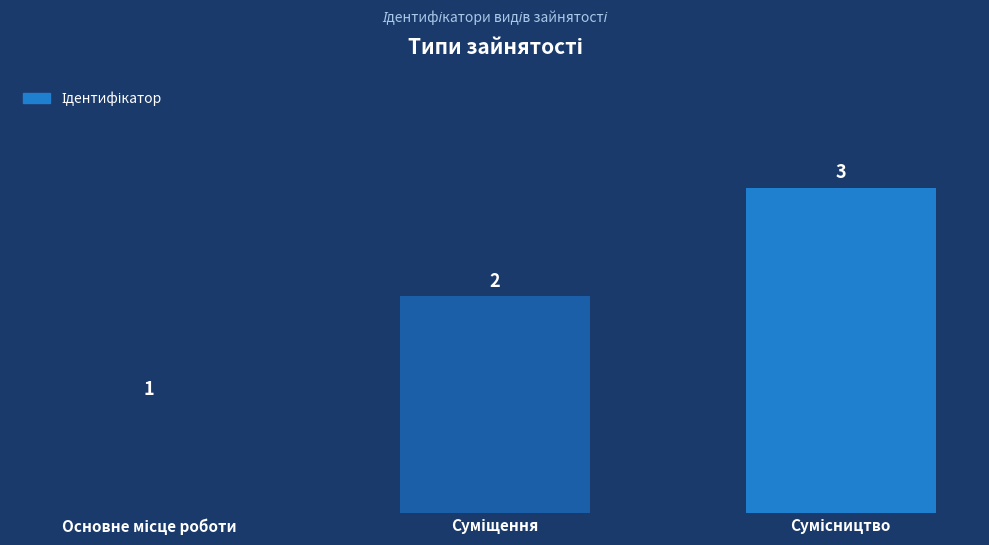

What is the value of the 3rd bar from the left?

3